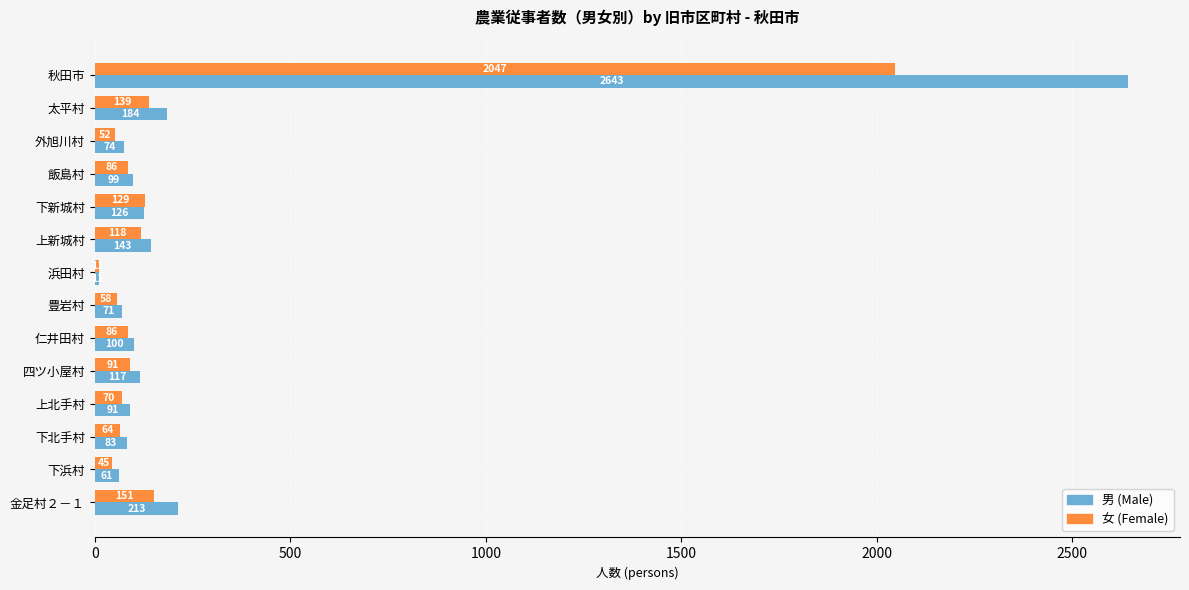

Rank the series by their average value, from highest to lowest.

男 (Male), 女 (Female)